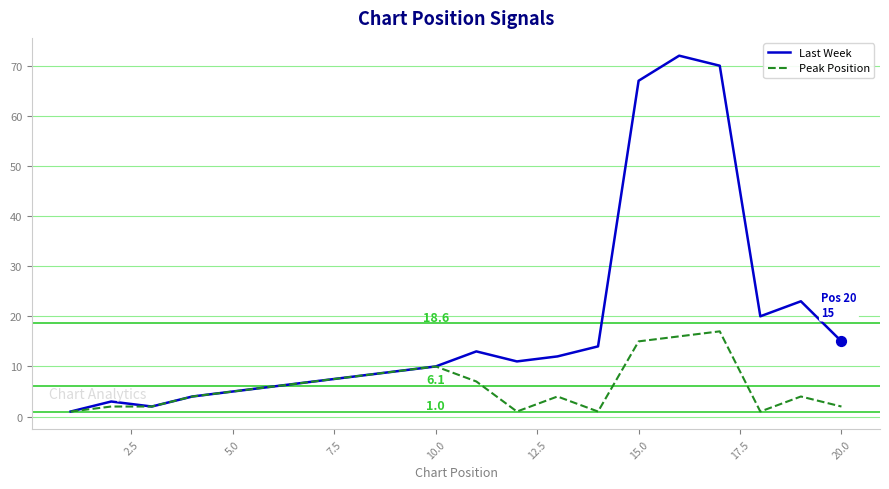

What are all the series names shown in the legend?

Last Week, Peak Position